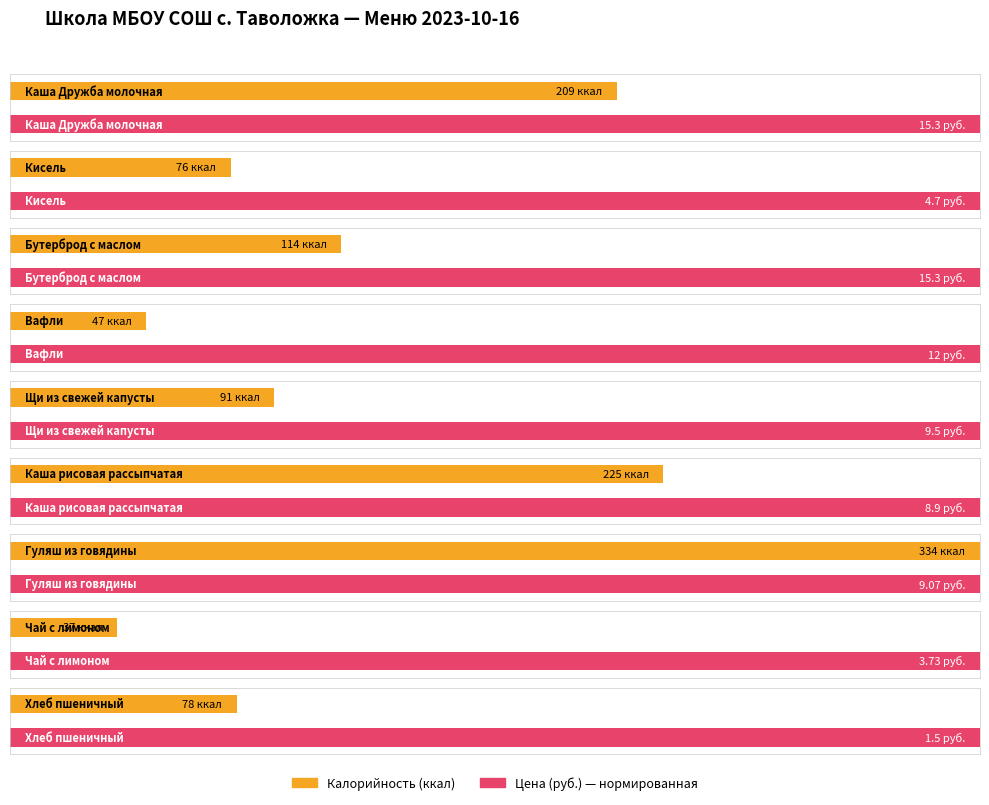

At which category is the sum across all series the highest?

Гуляш из говядины